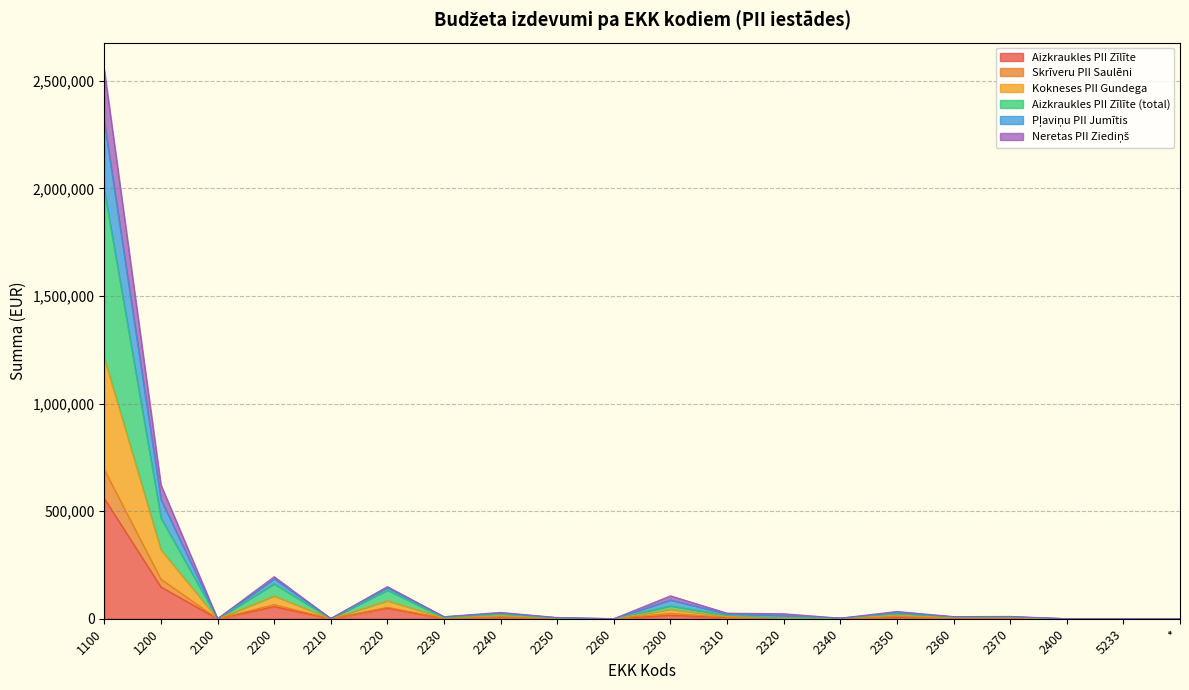

At which category is the sum across all series the highest?

1100